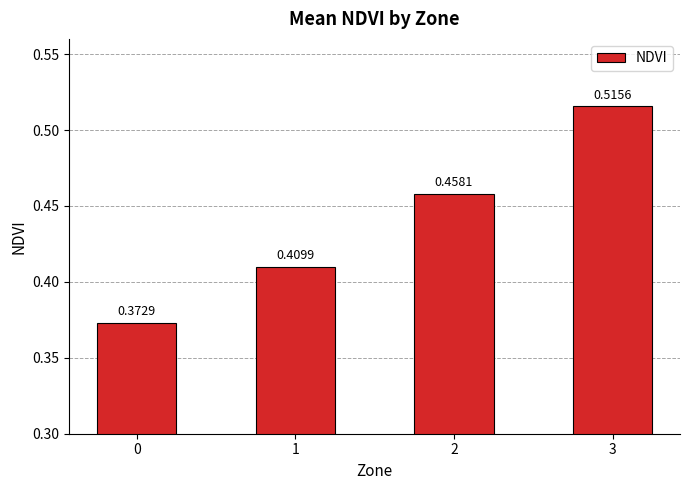

Which has a higher value, 2 or 3?

3